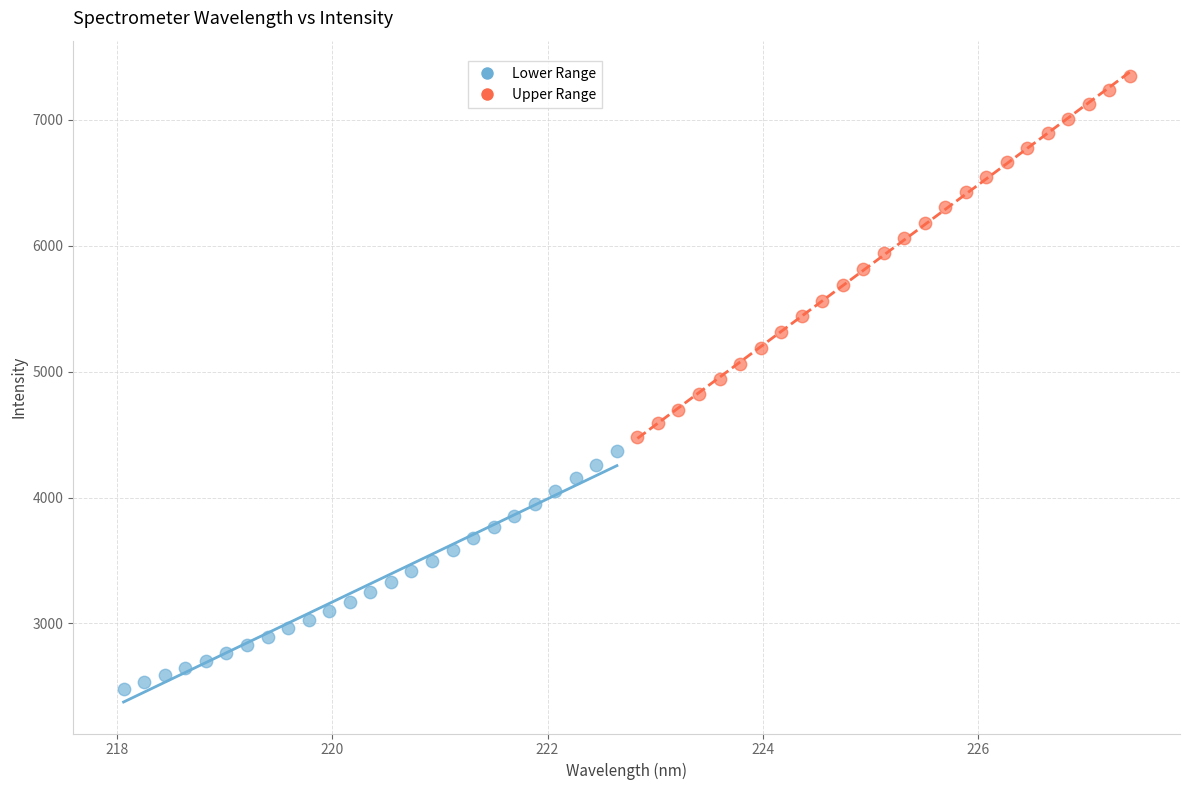

Which series reaches the maximum Y coordinate?

Upper Range